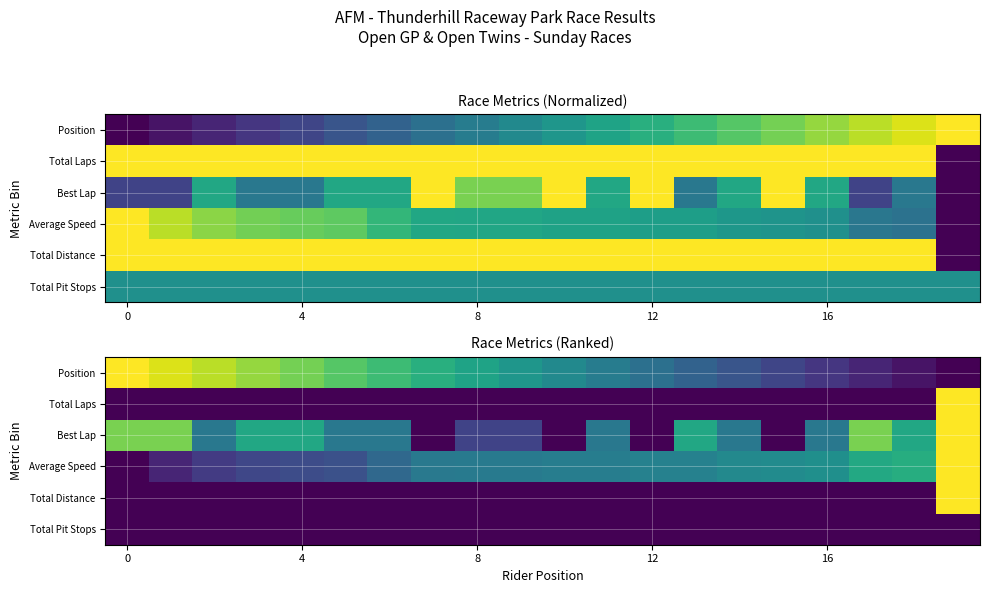

Between 11 and 14, which is larger?

11